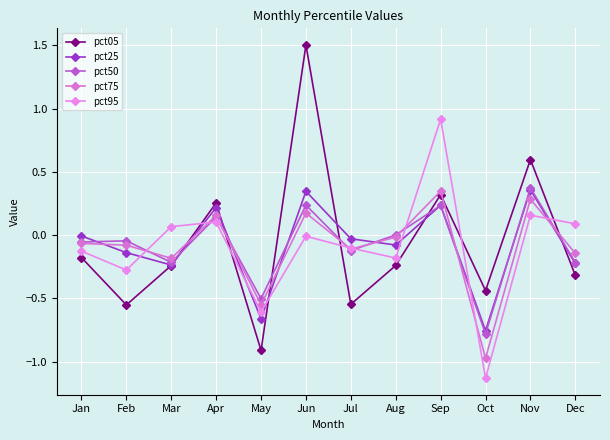

Which series has the largest total across all categories?

pct05